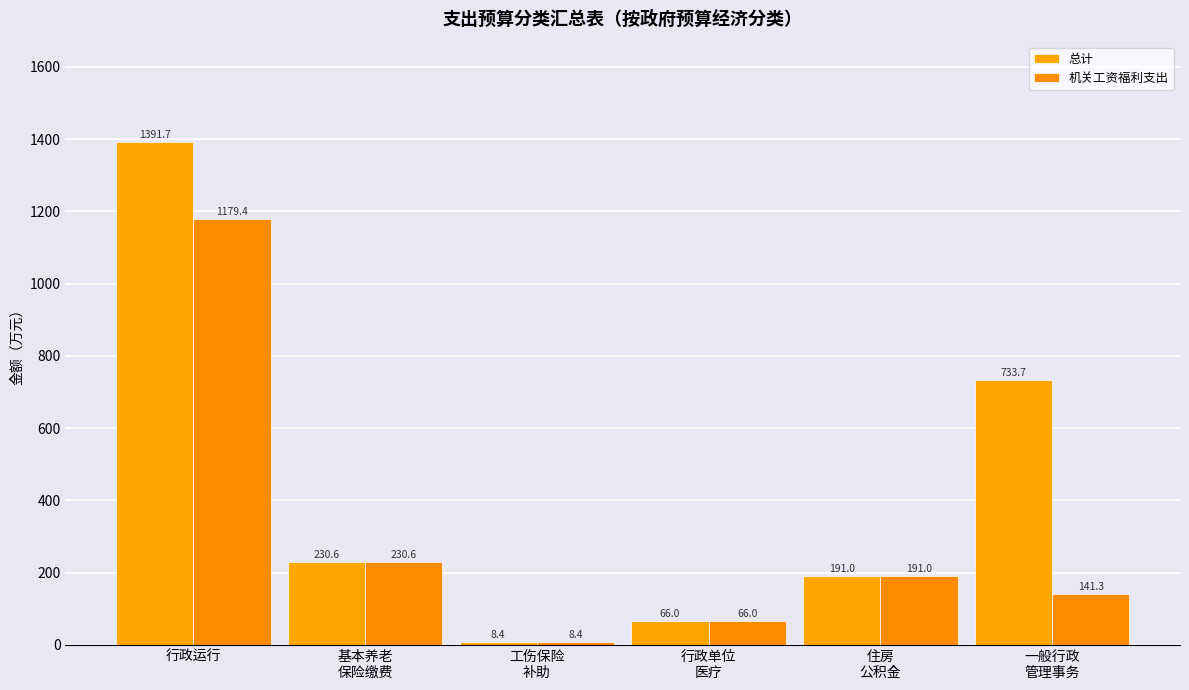

What is the minimum value for 总计?

8.4